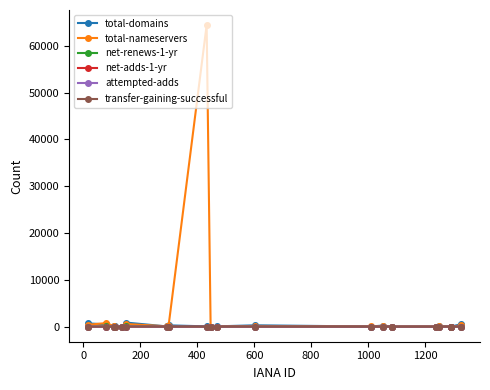

True or false: total-domains has more than 0 points higher than both neighbors.

True